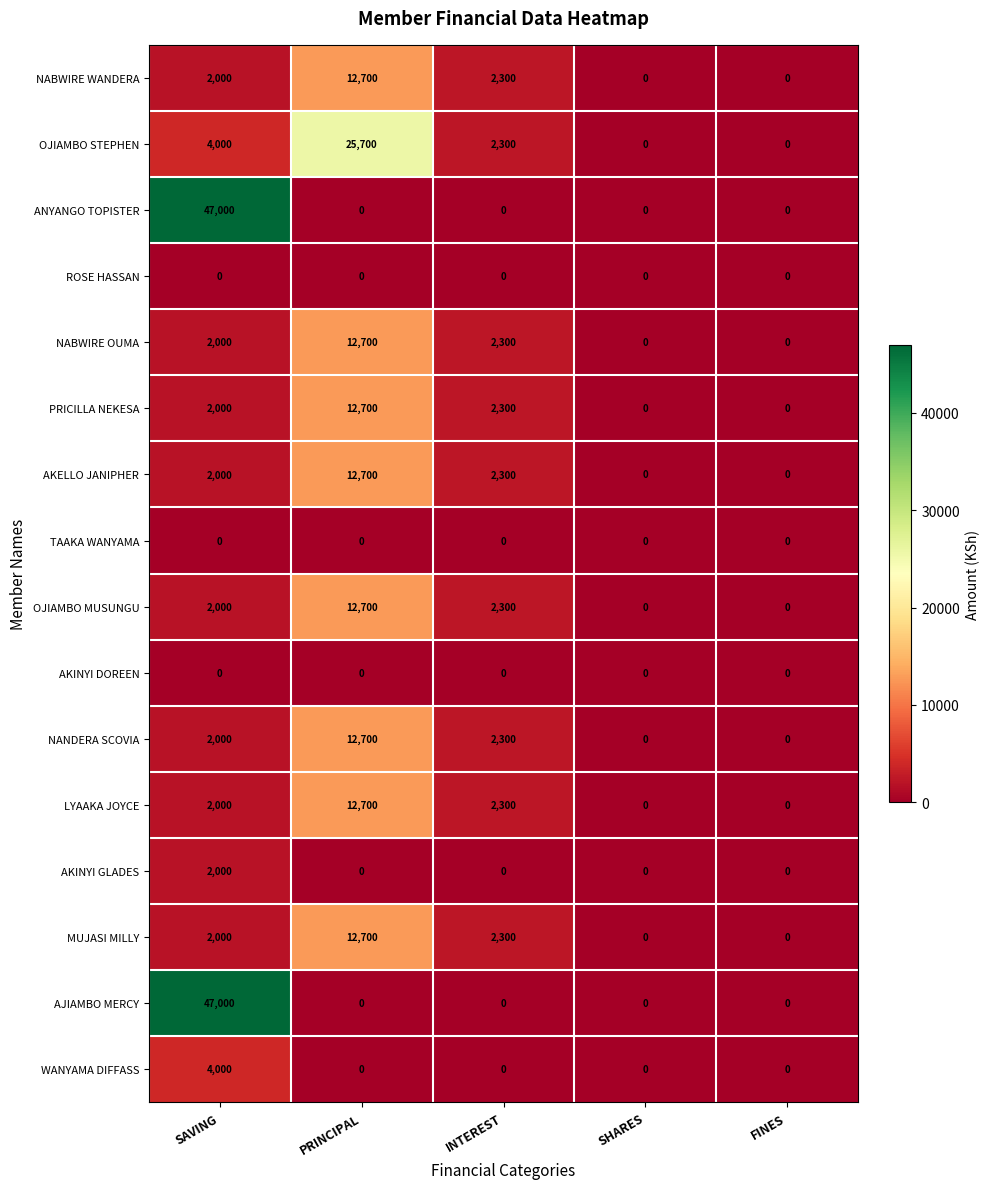

Count the number of data series in this chart.

16